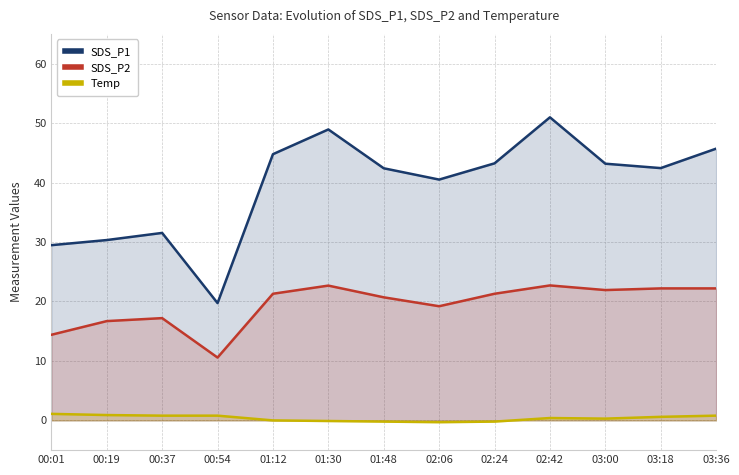

Which category has the highest value across all series?

02:42